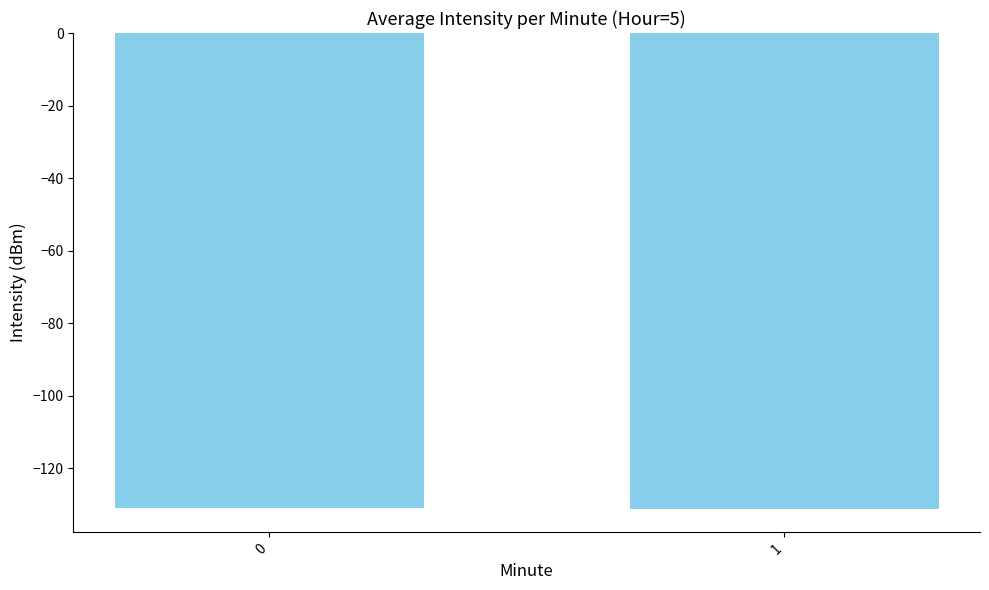

What is the sum of the values at 0 and 1?

-262.0